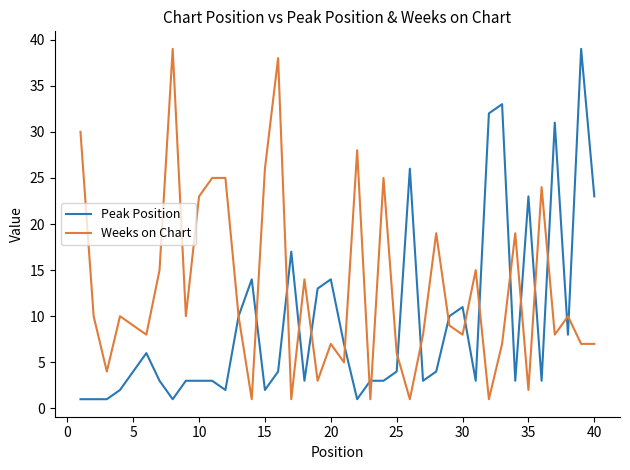

Does the chart have visible grid lines?

No